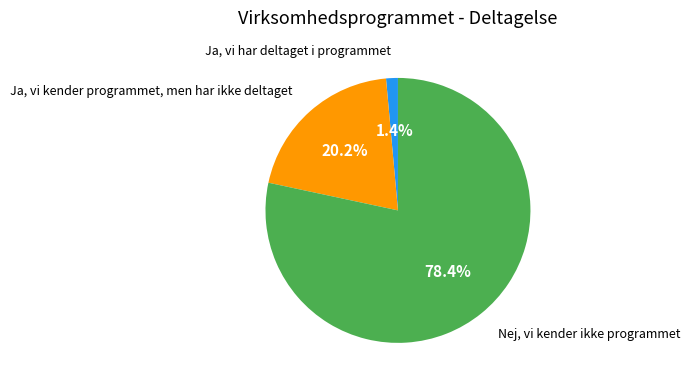

Is there a majority slice in this chart?

Yes